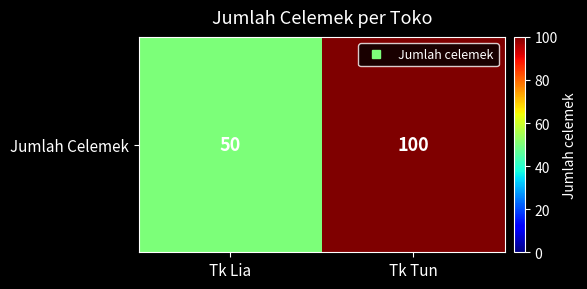

The chart shows a value of 100 at Tk Tun. True or false?

True